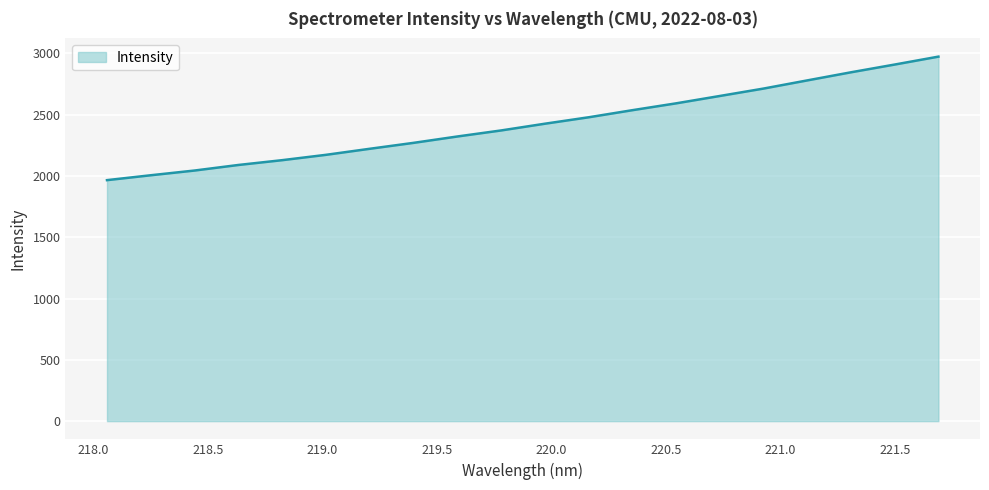

What is the maximum value shown in the chart?

2974.1